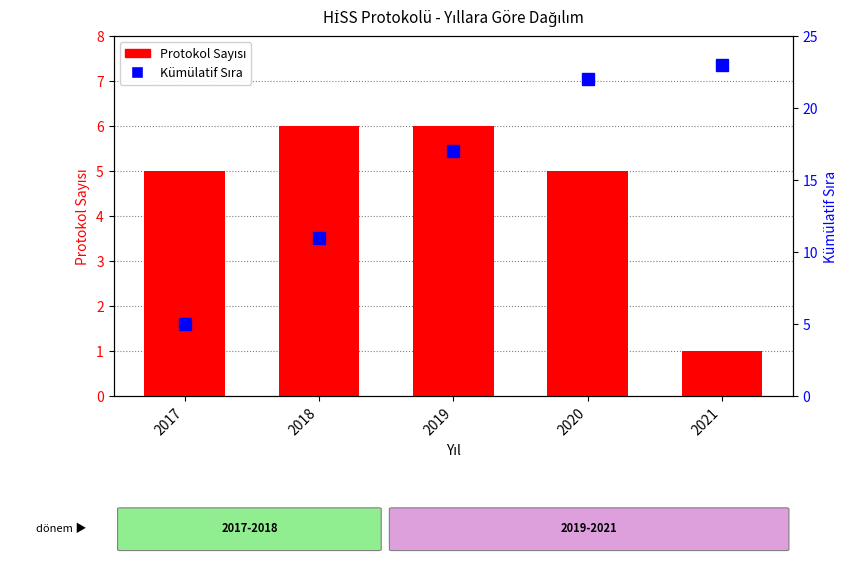

Does the chart contain any negative values?

No